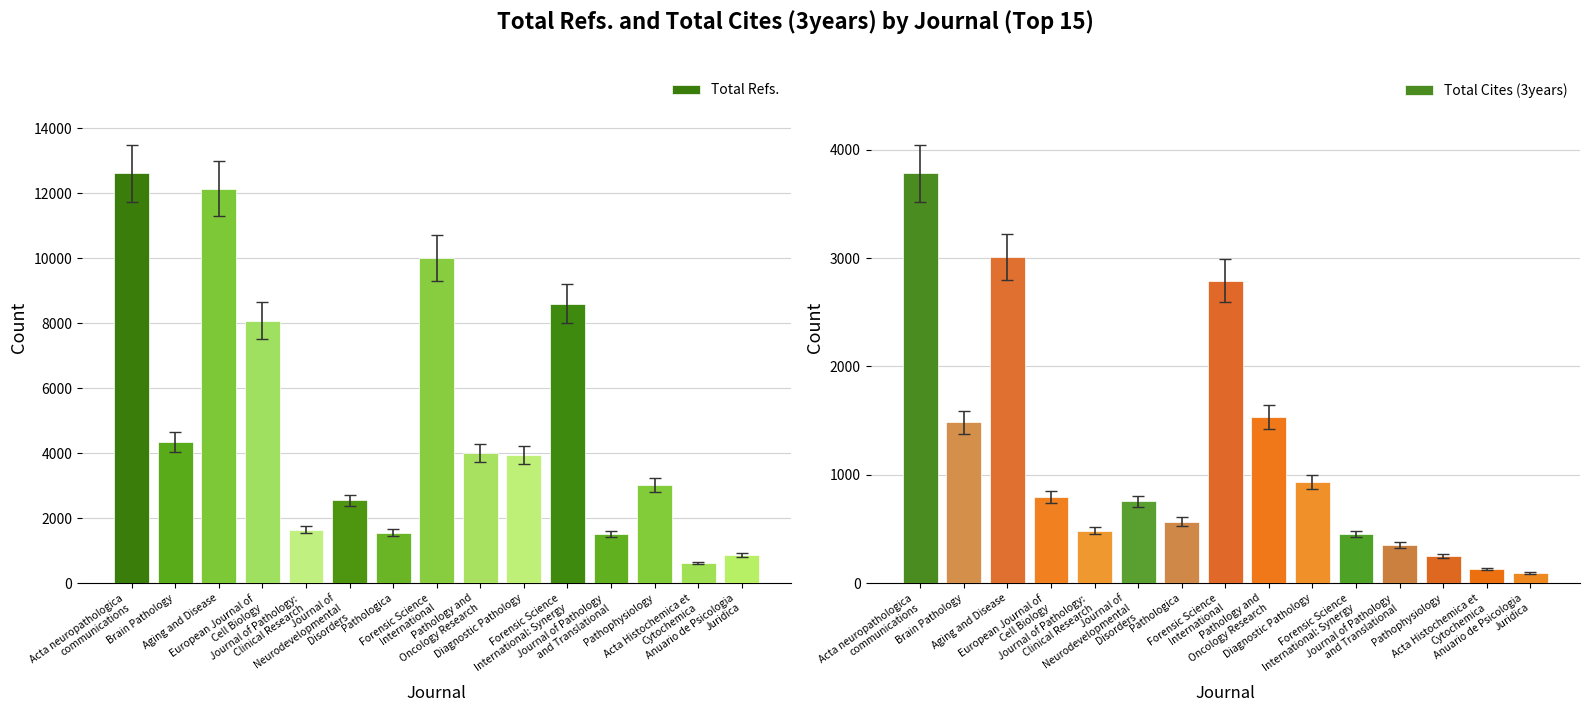

Reading left to right, list all the values displayed in this chart.

Total Refs.: Acta neuropathologica
communications=12617	Brain Pathology=4334	Aging and Disease=12139	European Journal of
Cell Biology=8082	Journal of Pathology:
Clinical Research=1642	Journal of
Neurodevelopmental
Disorders=2547	Pathologica=1544	Forensic Science
International=10005	Pathology and
Oncology Research=4010	Diagnostic Pathology=3951	Forensic Science
International: Synergy=8604	Journal of Pathology
and Translational=1511	Pathophysiology=3015	Acta Histochemica et
Cytochemica=617	Anuario de Psicologia
Juridica=859
Total Cites (3years): Acta neuropathologica
communications=3783	Brain Pathology=1484	Aging and Disease=3013	European Journal of
Cell Biology=798	Journal of Pathology:
Clinical Research=483	Journal of
Neurodevelopmental
Disorders=755	Pathologica=566	Forensic Science
International=2793	Pathology and
Oncology Research=1534	Diagnostic Pathology=936	Forensic Science
International: Synergy=453	Journal of Pathology
and Translational=352	Pathophysiology=249	Acta Histochemica et
Cytochemica=126	Anuario de Psicologia
Juridica=92